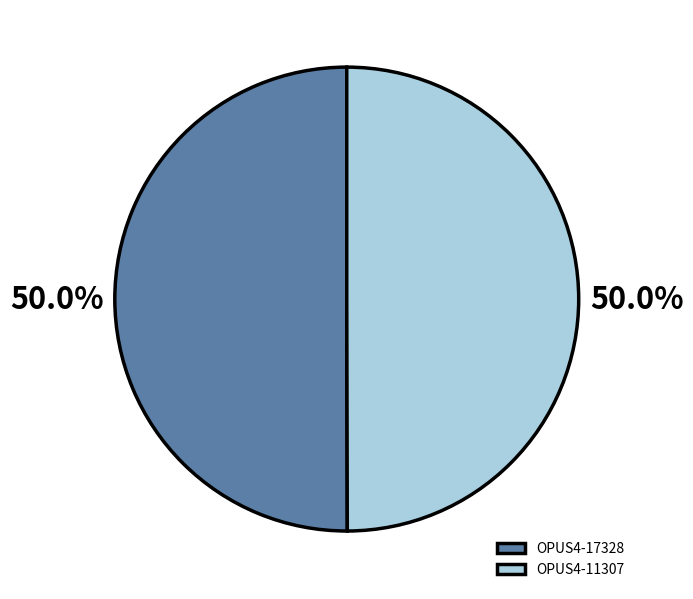

To the nearest percent, what portion does OPUS4-17328 represent?

50%